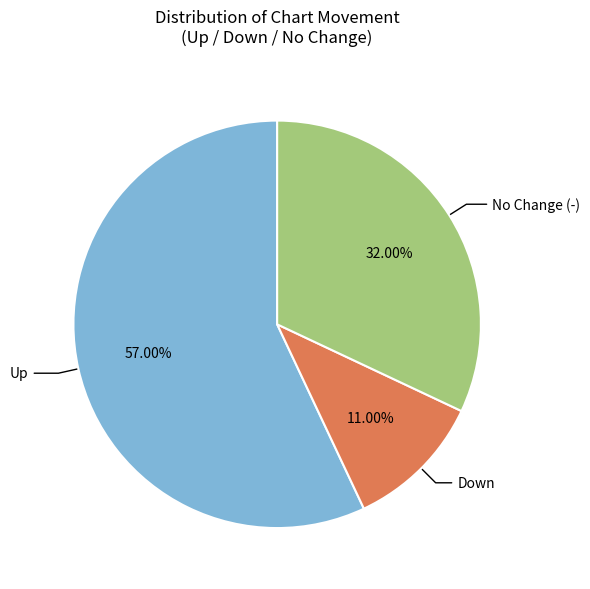

Do No Change (-) and Up together represent more than half of the pie?

Yes